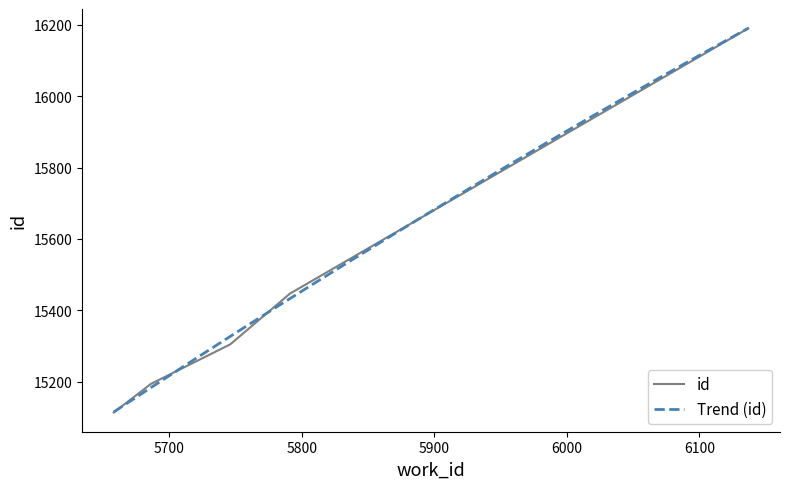

What is the sum of the values at 5791 and 6137?

31637